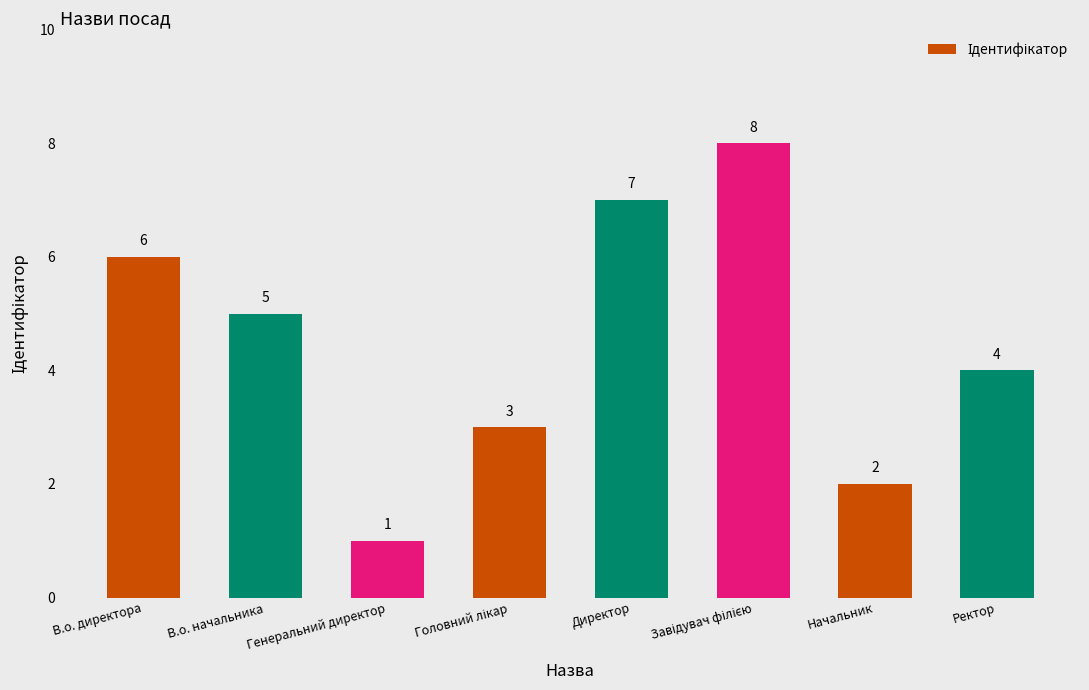

What is the change in value from В.о. директора to Генеральний директор?

-5